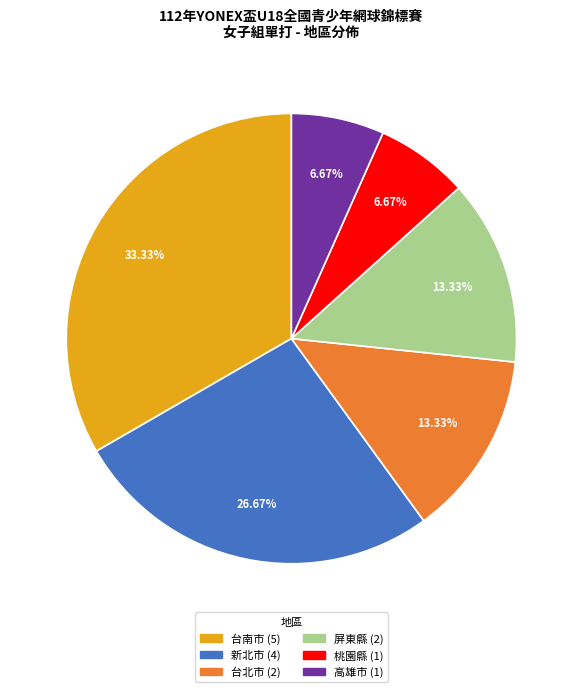

To the nearest percent, what is the combined percentage of 高雄市 and 桃園縣?

13%